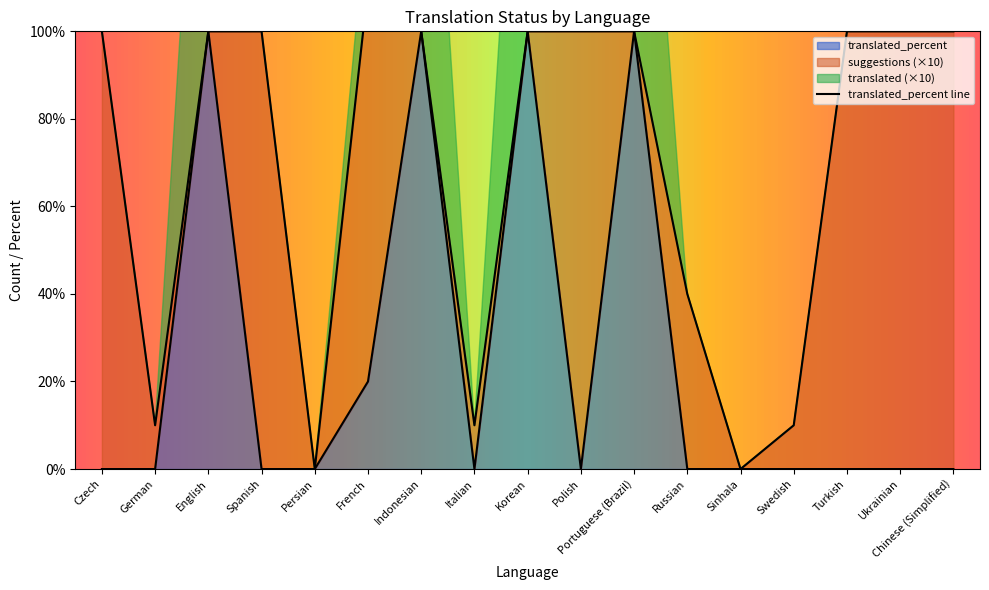

Where does the suggestions series first go above 1?

Czech